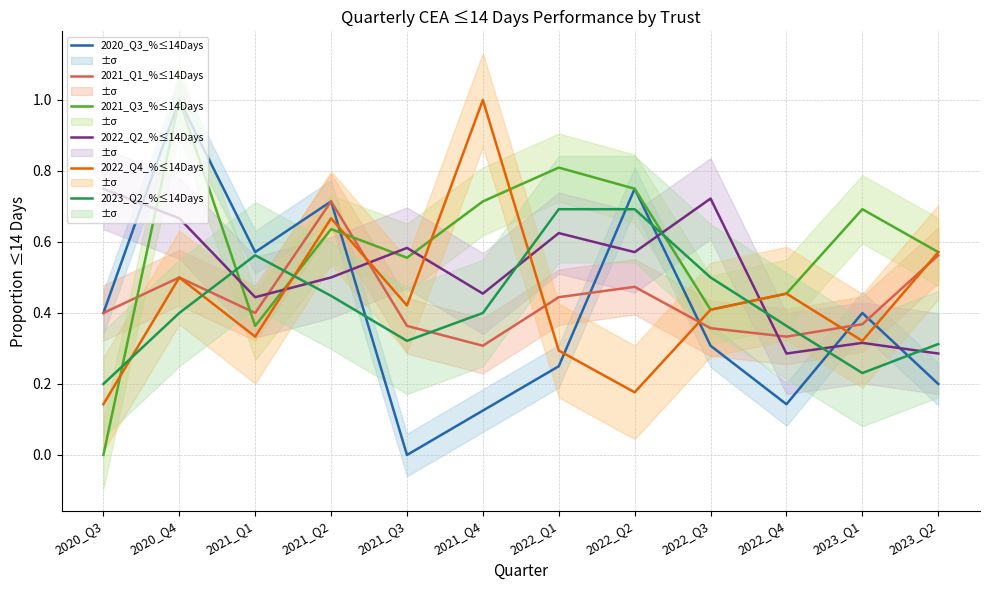

What is the average value of the 2022_Q2_%≤14Days series?

0.5